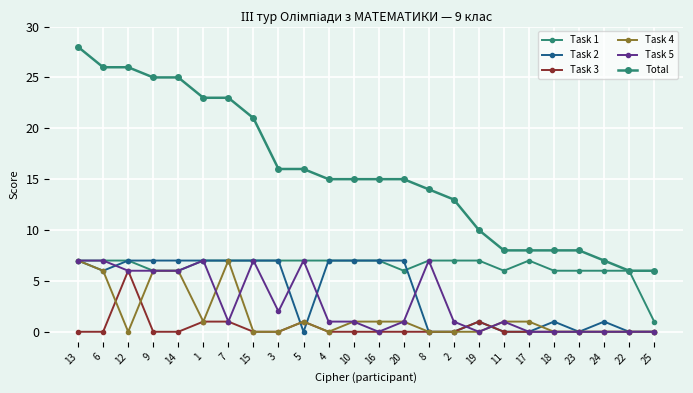

Is this an area chart (filled region under the line)?

No